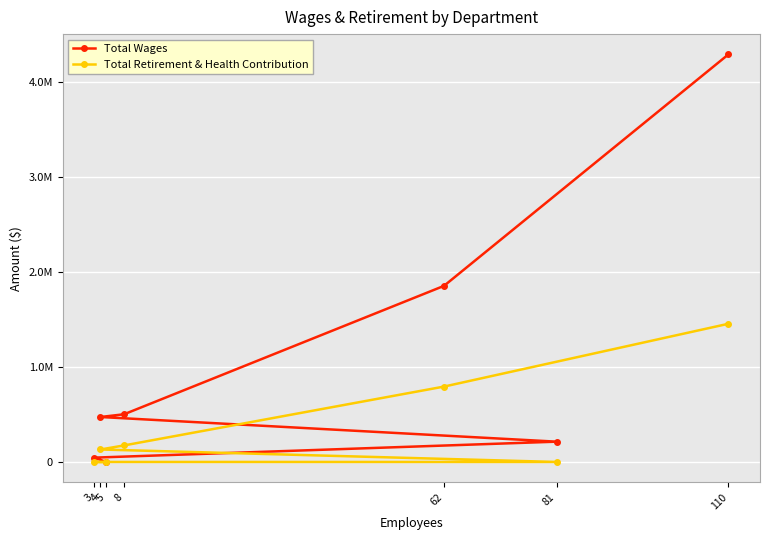

Which series has the largest total across all categories?

Total Wages